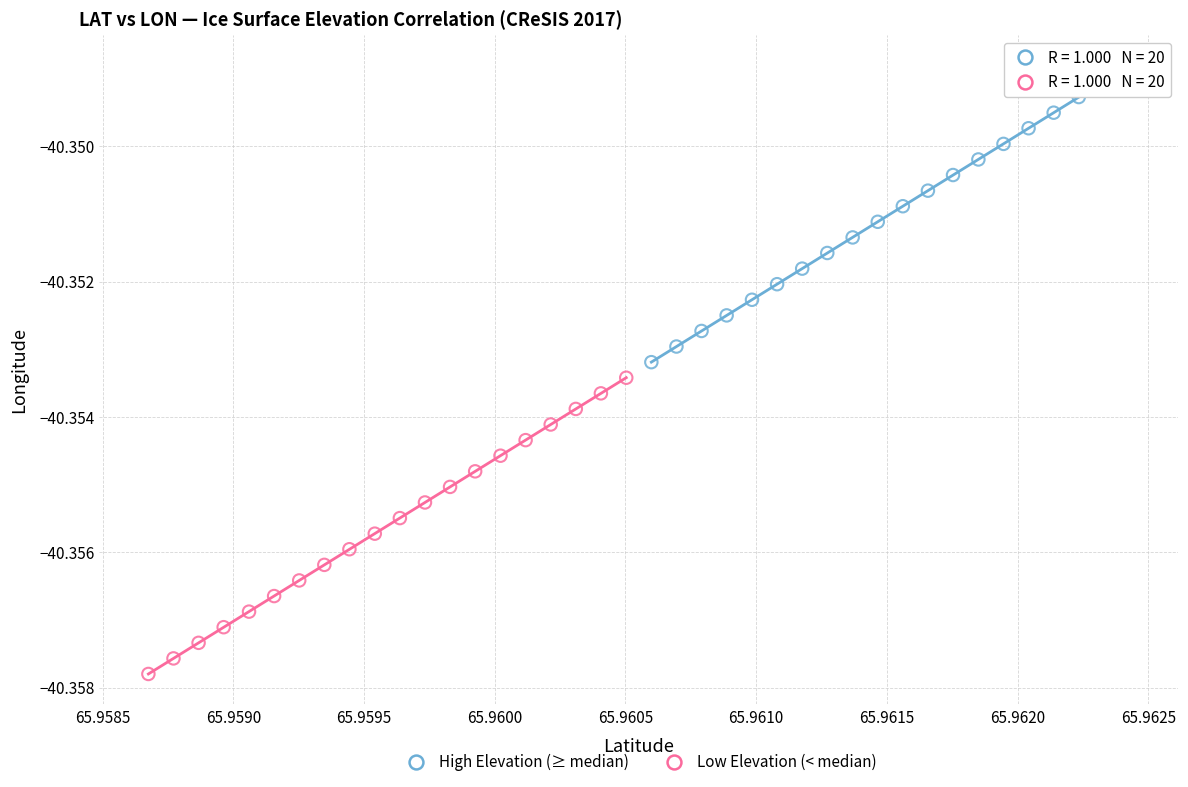

Which series reaches the maximum Y coordinate?

High Elevation (≥ median)